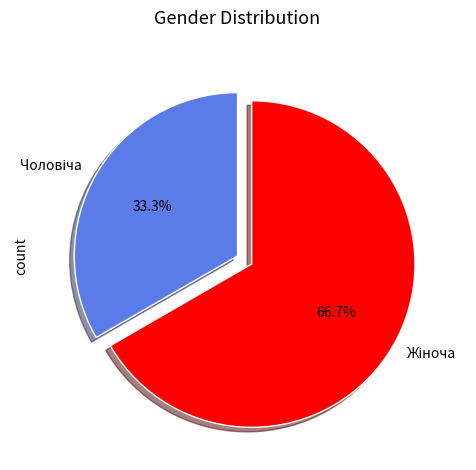

Is there any slice that represents more than half of the pie?

Yes